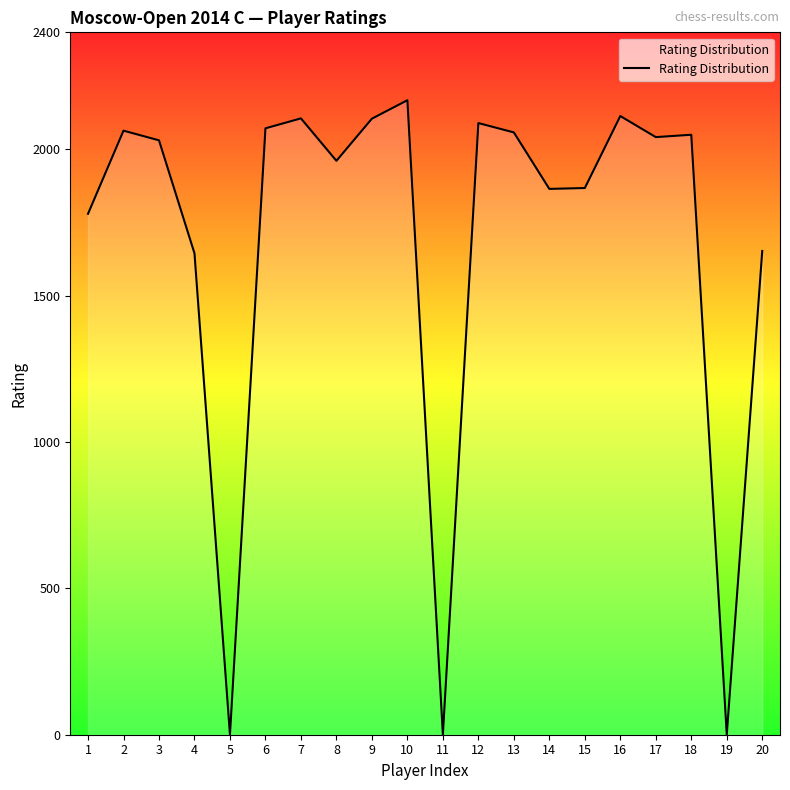

Count the number of data series in this chart.

1